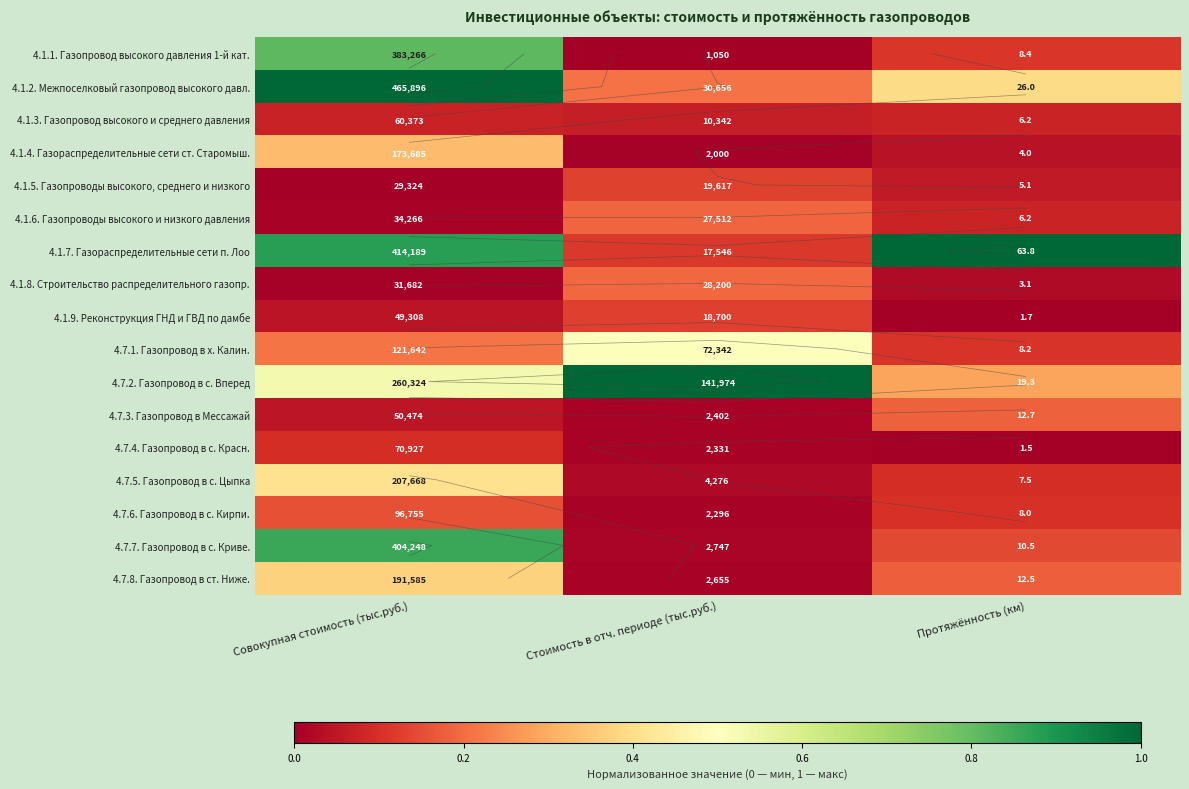

The value of 4.1.2. Межпоселковый газопровод высокого давл. at Протяжённость (км) is 0.5. True or false?

False